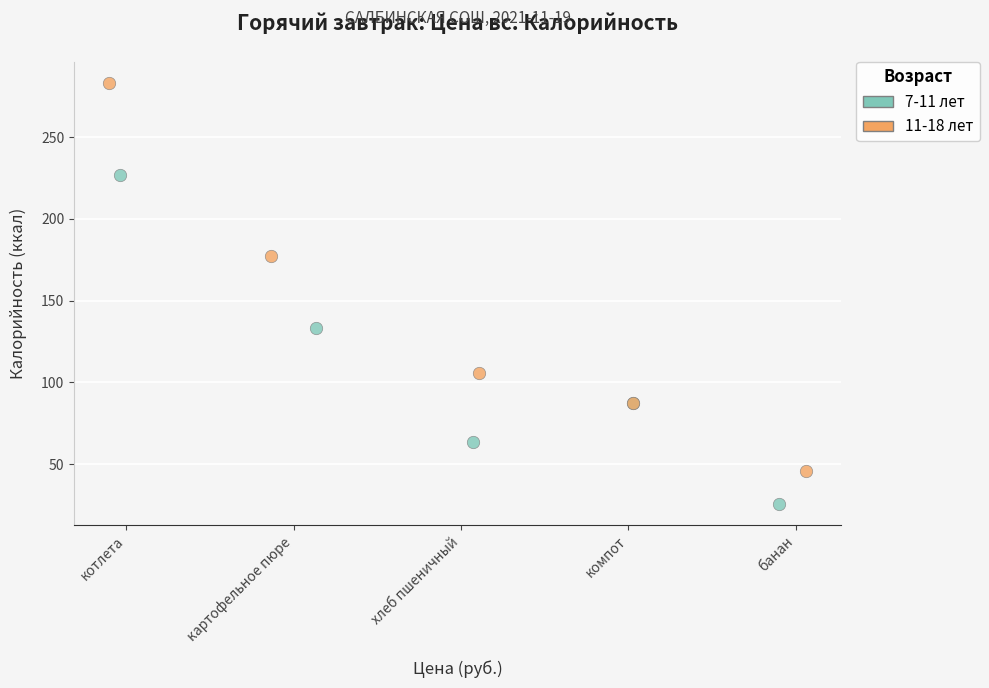

Which series reaches the minimum Y coordinate?

7-11 лет